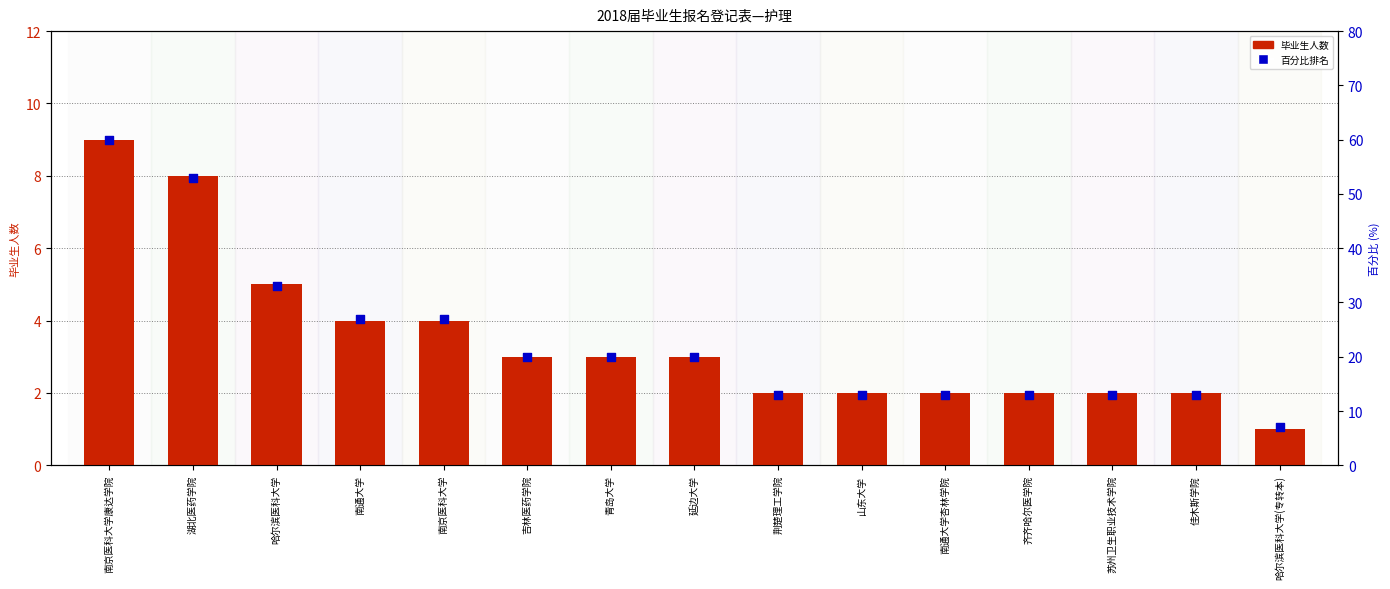

Which series has the largest Y range (max minus min)?

百分比排名